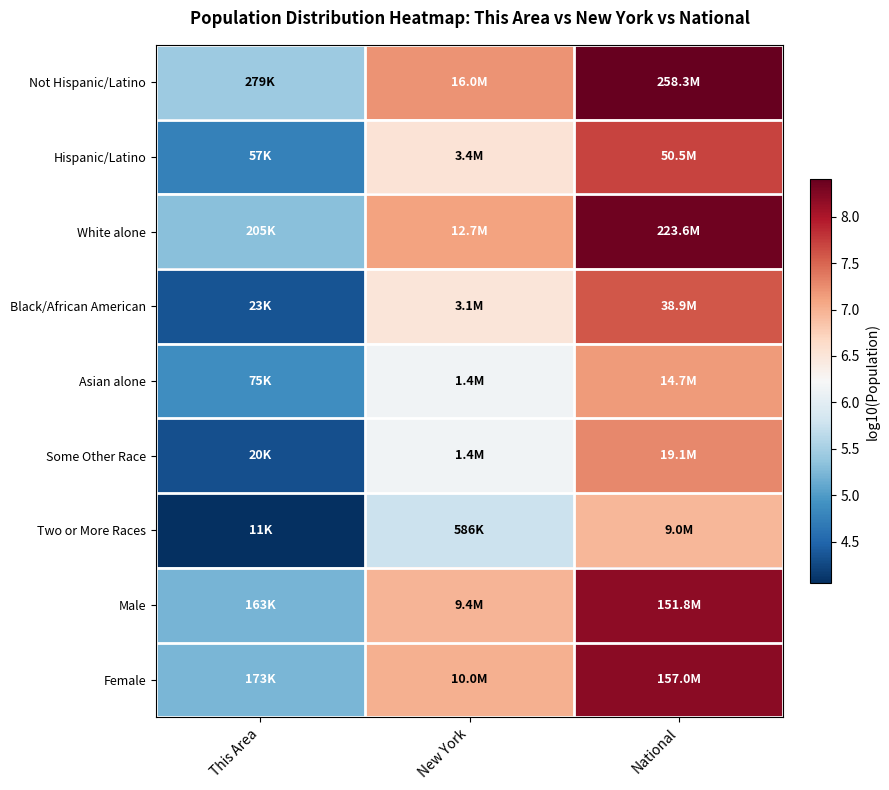

What is the spread (max minus min) of values at New York?

1.4